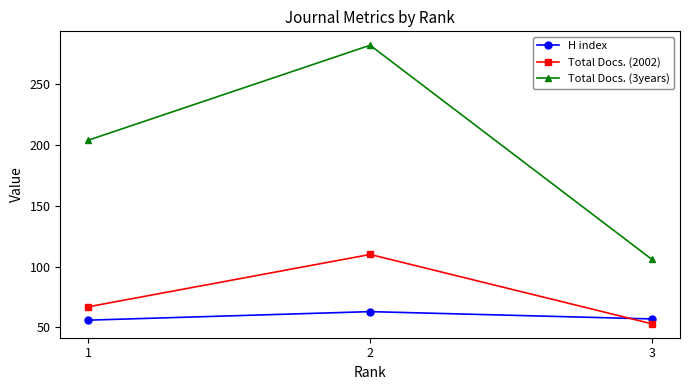

At how many categories does at least one series exceed 223?

1